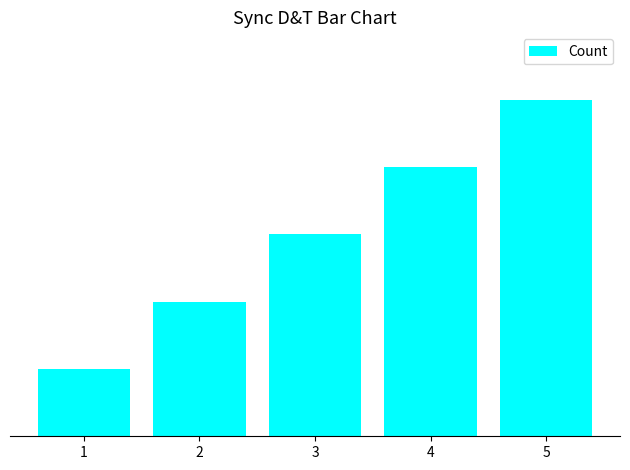

Are the bars horizontal?

No